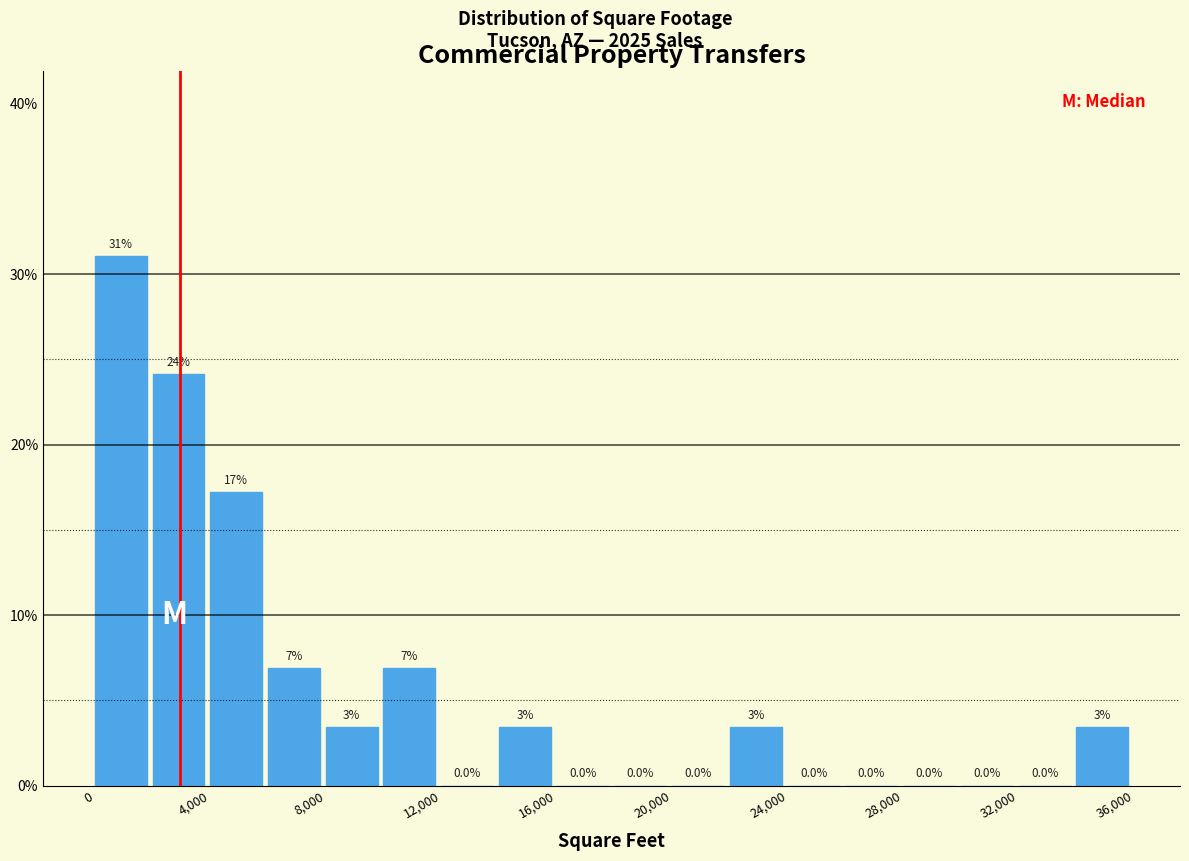

Over which range of the x-axis is the bar tallest?

0 to 2000